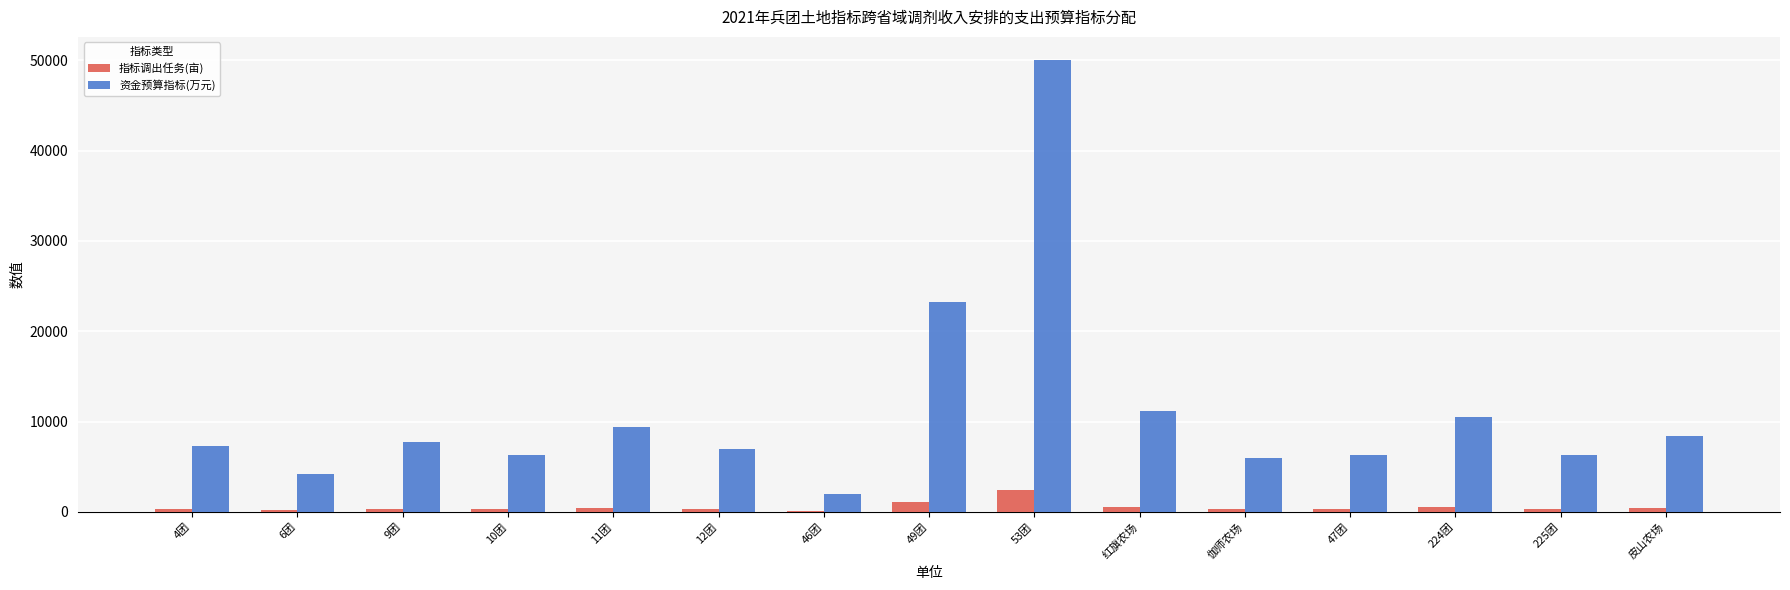

What is the average value of the 资金预算指标(万元) series?

11060.0